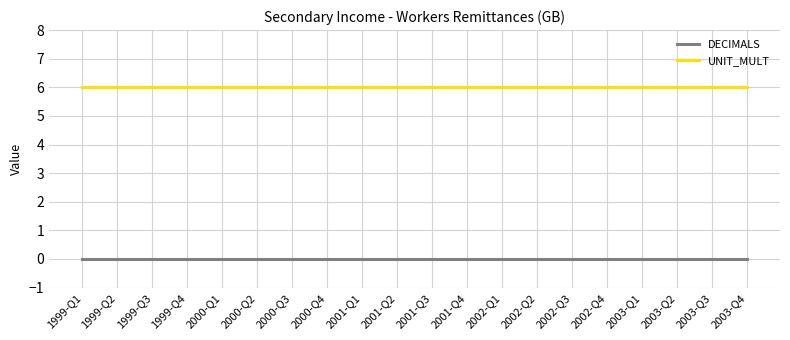

What position from the right is 1999-Q2?

19